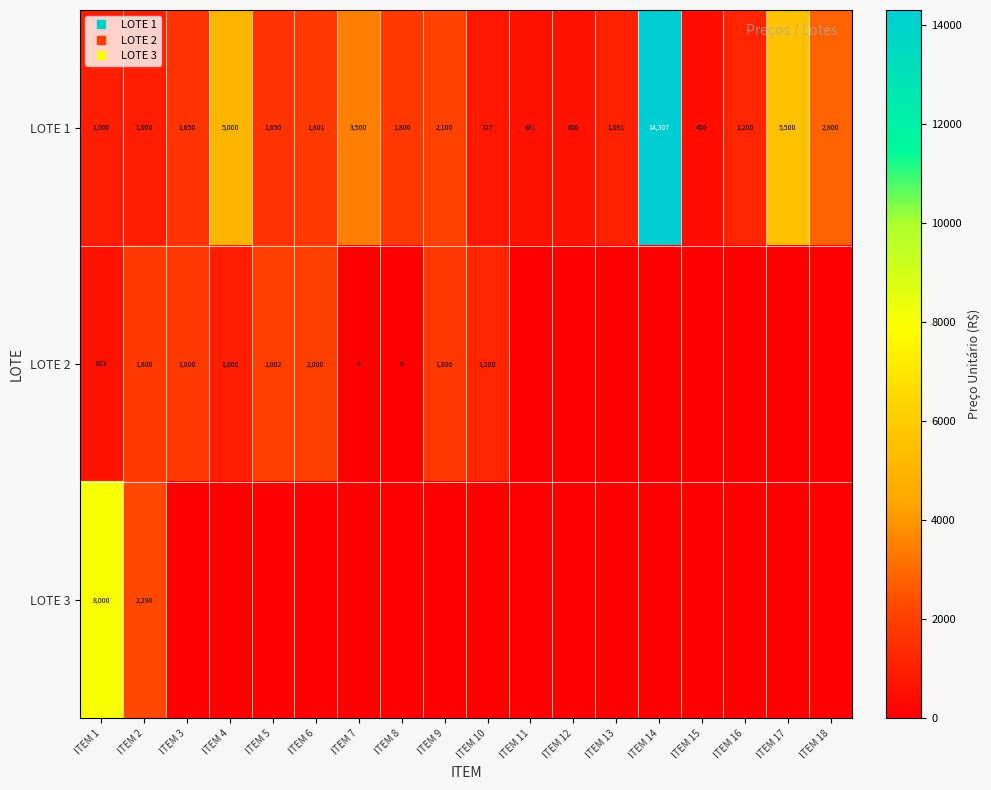

At which label does LOTE 2 reach its peak?

ITEM 5